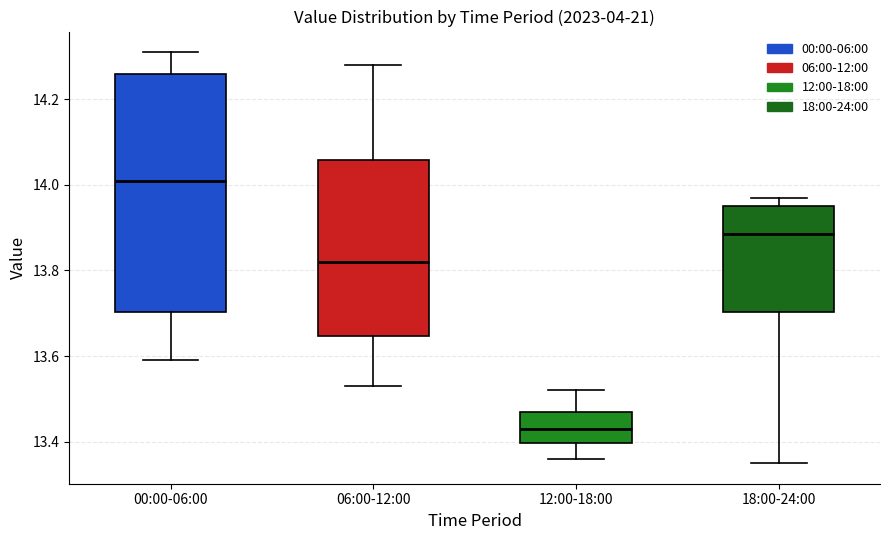

Reading left to right, transcribe this box plot: for each box, give where its median line is, the range the box spans, and where its two whiskers end, as read against the y-axis. The values are not printed on the chart, so give them approximately, as read against the axis.

00:00-06:00: median 14.02, box 13.70 to 14.26, whiskers 13.60 to 14.32
06:00-12:00: median 13.82, box 13.64 to 14.06, whiskers 13.54 to 14.28
12:00-18:00: median 13.44, box 13.40 to 13.48, whiskers 13.36 to 13.52
18:00-24:00: median 13.88, box 13.70 to 13.96, whiskers 13.36 to 13.98